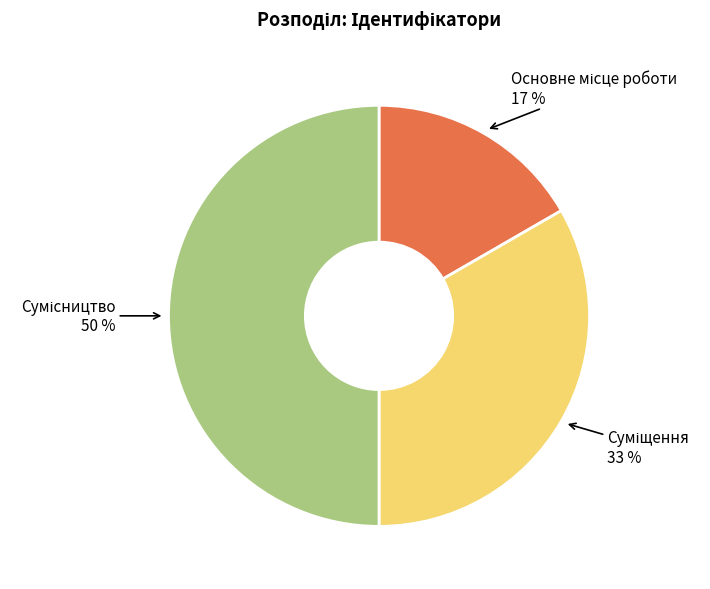

To the nearest percent, what is the difference between the largest and smallest slice percentages?

33%